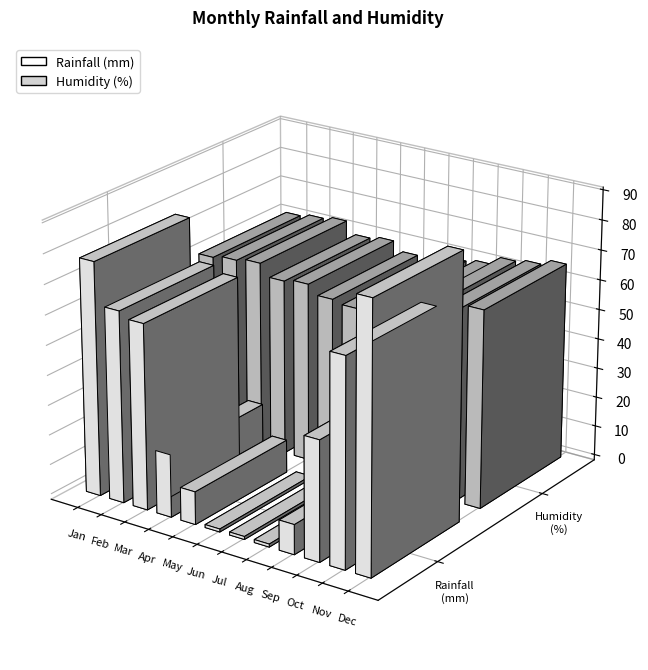

Reading right to left, extract all data points from this chart.

Rainfall (mm): Dec=89	Nov=69	Oct=40	Sep=10	Aug=1	Jul=1	Jun=1	May=11	Apr=21	Mar=62	Feb=64	Jan=78
Humidity (%): Dec=66	Nov=64	Oct=63	Sep=60	Aug=59	Jul=56	Jun=57	May=60	Apr=59	Mar=63	Feb=62	Jan=61